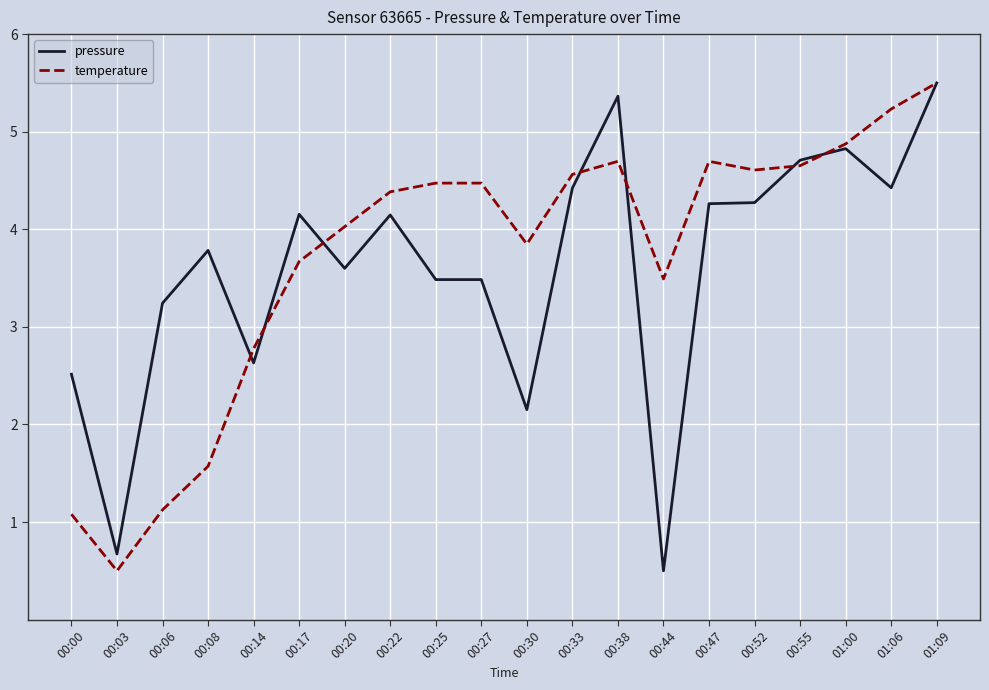

Between 00:17 and 00:47, which series saw the biggest shift?

temperature